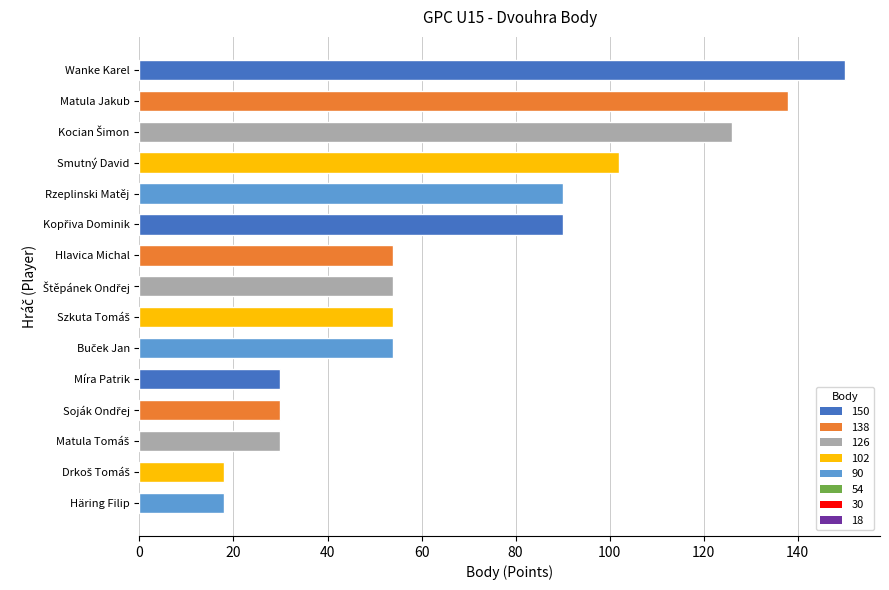

Between Rzeplinski Matěj and Míra Patrik, which is larger?

Rzeplinski Matěj